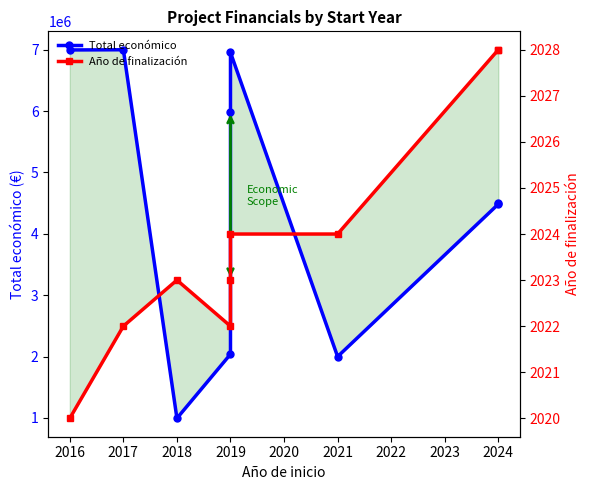

What is the lowest value of the Año de finalización series?

2020